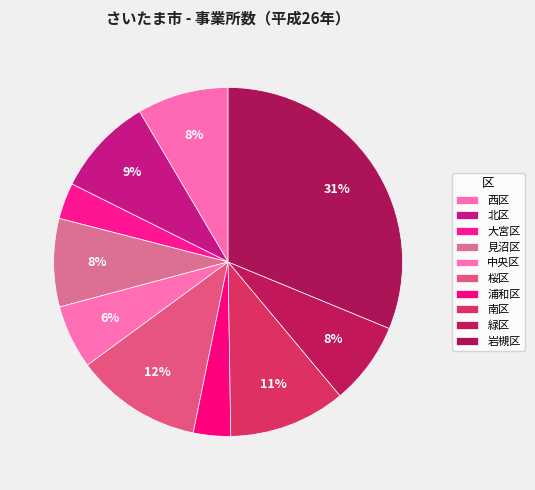

How many segments does this pie chart have?

10